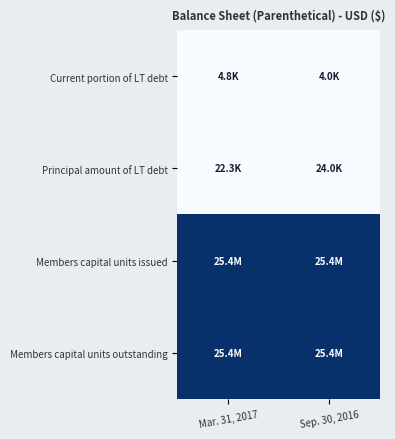

What is the total value across all series at Mar. 31, 2017?

2.0